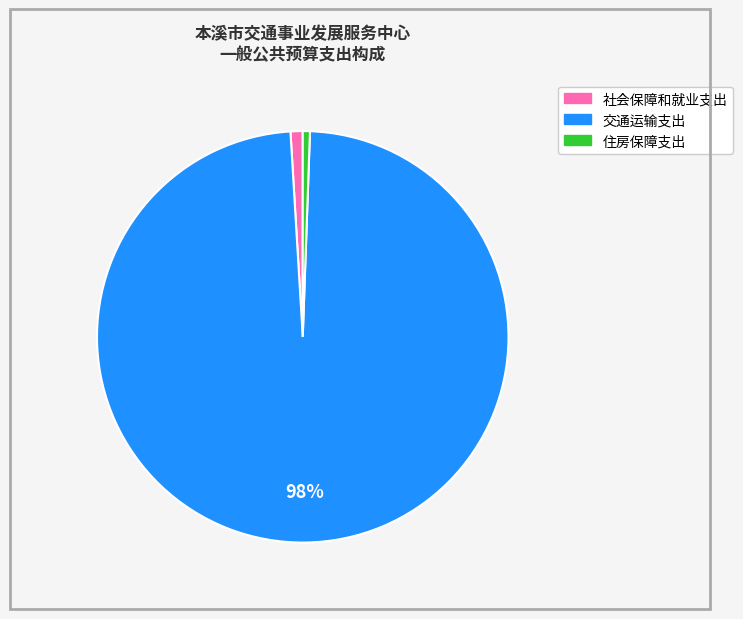

Which has a higher value, 交通运输支出 or 社会保障和就业支出?

交通运输支出